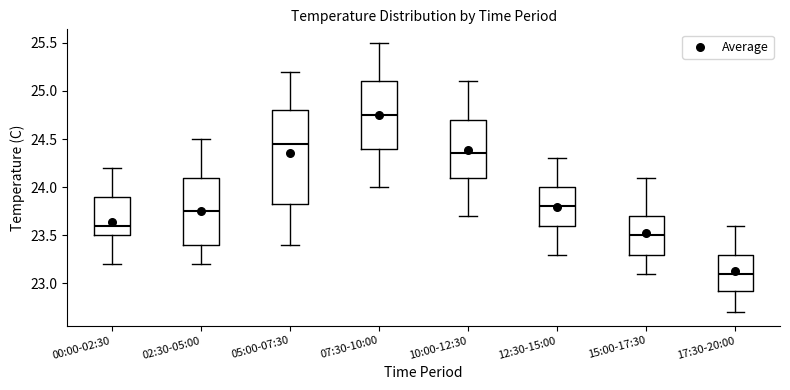

Where does the lower whisker of the box for 05:00-07:30 end on the y-axis? The values are not printed on the chart, so give them approximately, as read against the axis.

23.40